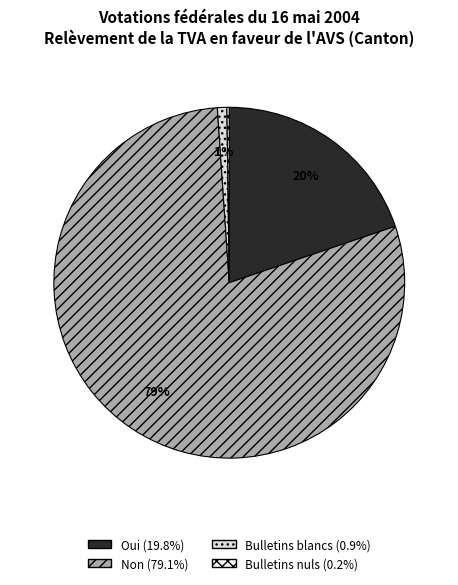

Between Non and Oui, which is larger?

Non